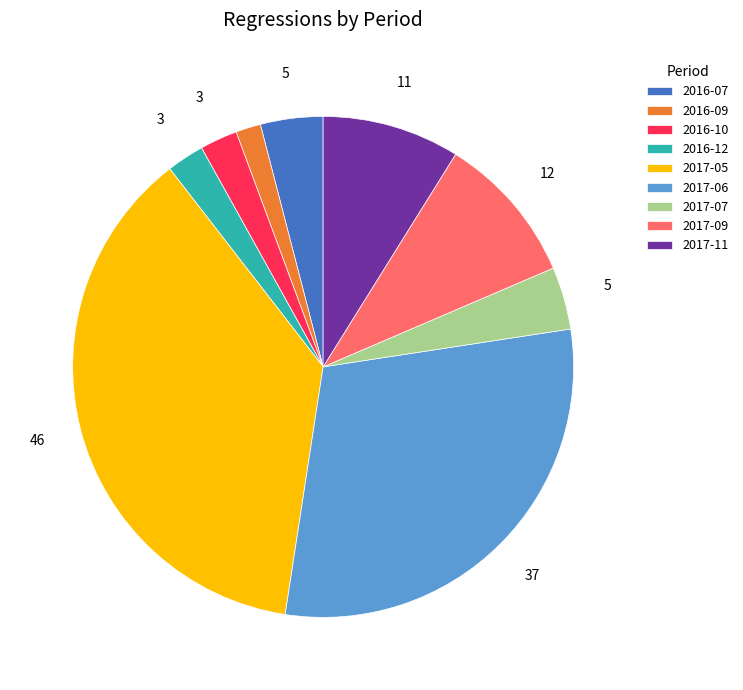

What is the ratio of the value at 2017-05 to the value at 2017-06?

1.2